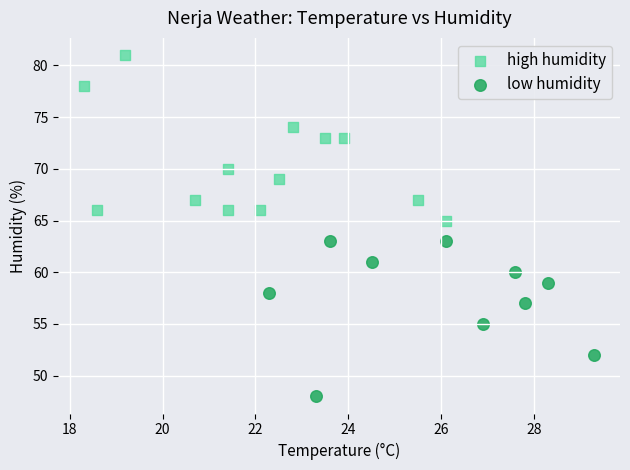

Which series reaches the minimum Y coordinate?

low humidity